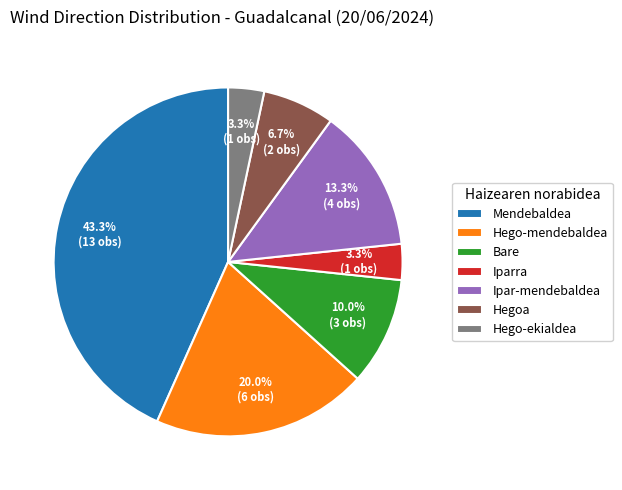

Do Hego-mendebaldea and Mendebaldea together represent more than half of the pie?

Yes